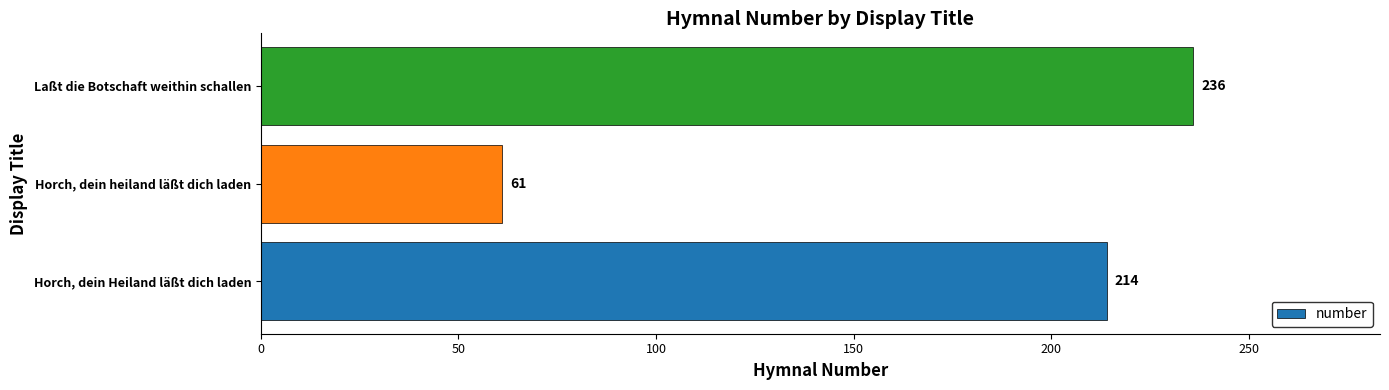

Read the value at Laßt die Botschaft weithin schallen.

236